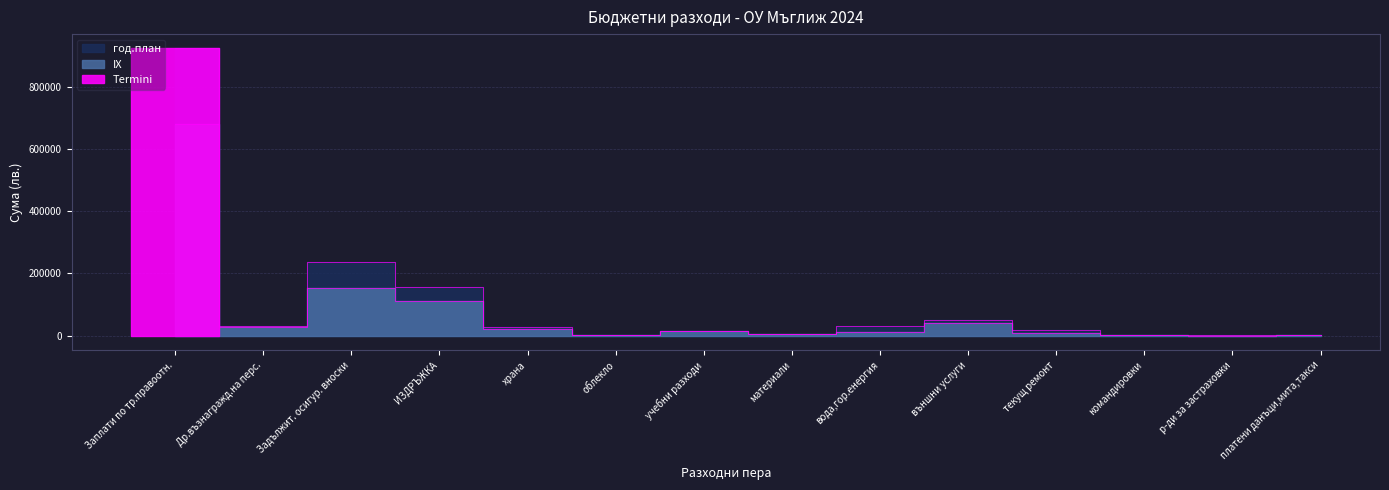

What is the difference between the maximum and minimum values in the год.план series?

920938